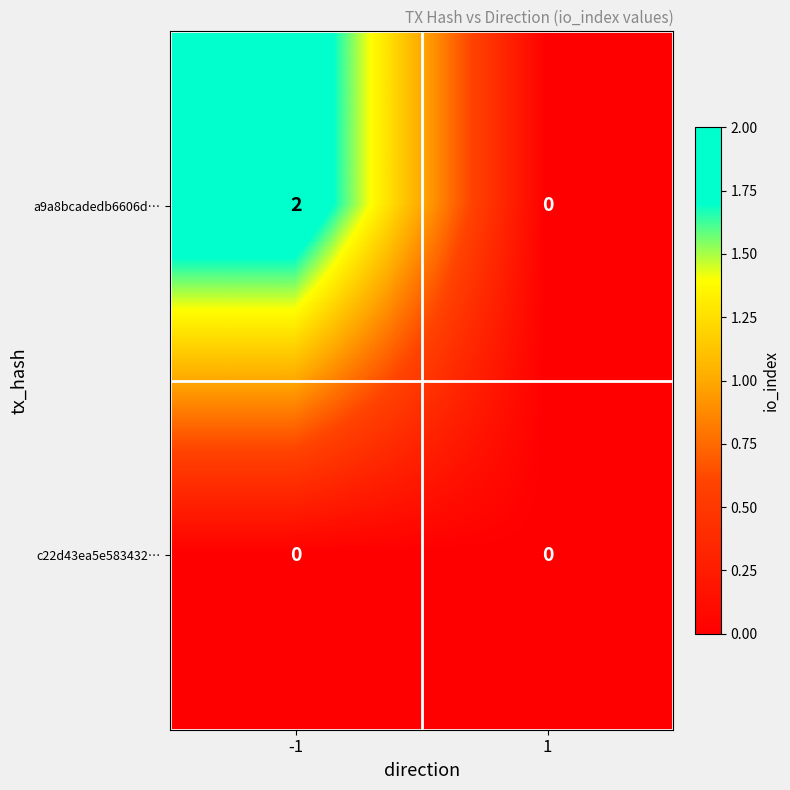

Which series changed the most between -1 and 1?

a9a8bcadedb6606d…